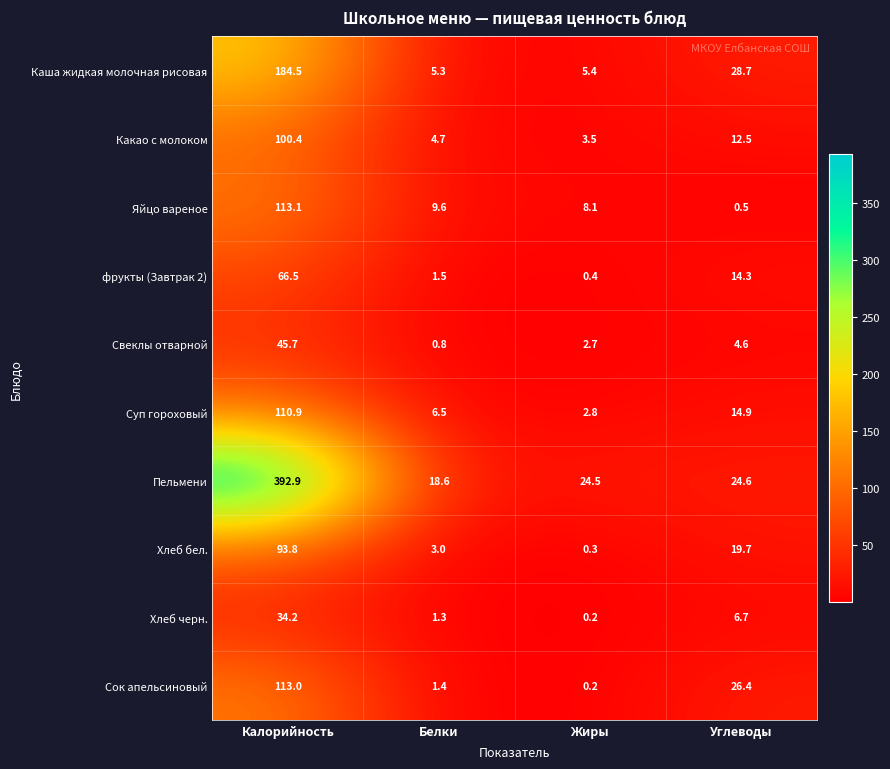

Rank the series at Белки from lowest to highest value.

Свеклы отварной, Хлеб черн., Сок апельсиновый, фрукты (Завтрак 2), Хлеб бел., Какао с молоком, Каша жидкая молочная рисовая, Суп гороховый, Яйцо вареное, Пельмени